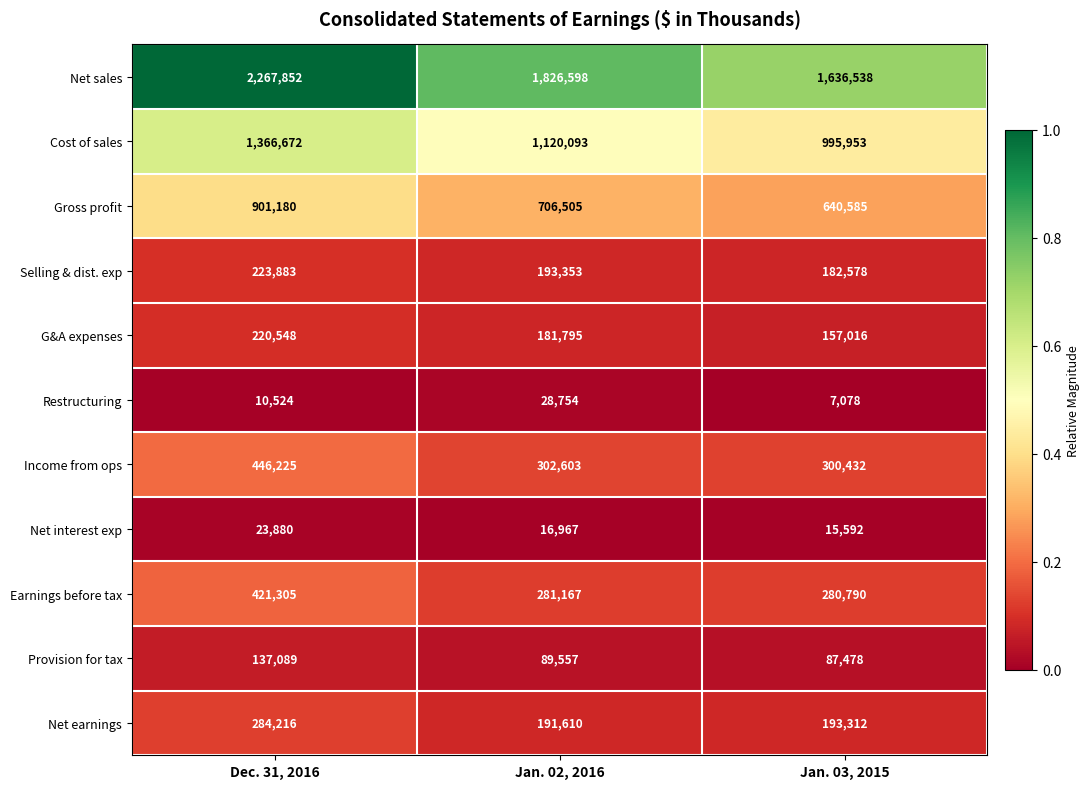

What is the smallest value displayed?

7078